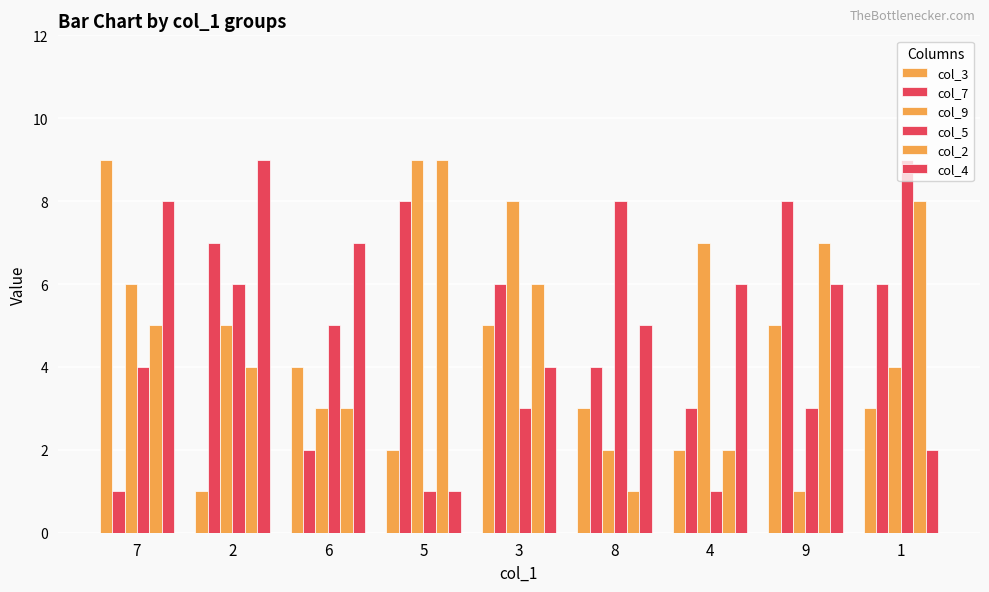

At 9, list the series in order from smallest to largest.

col_9, col_5, col_3, col_4, col_2, col_7